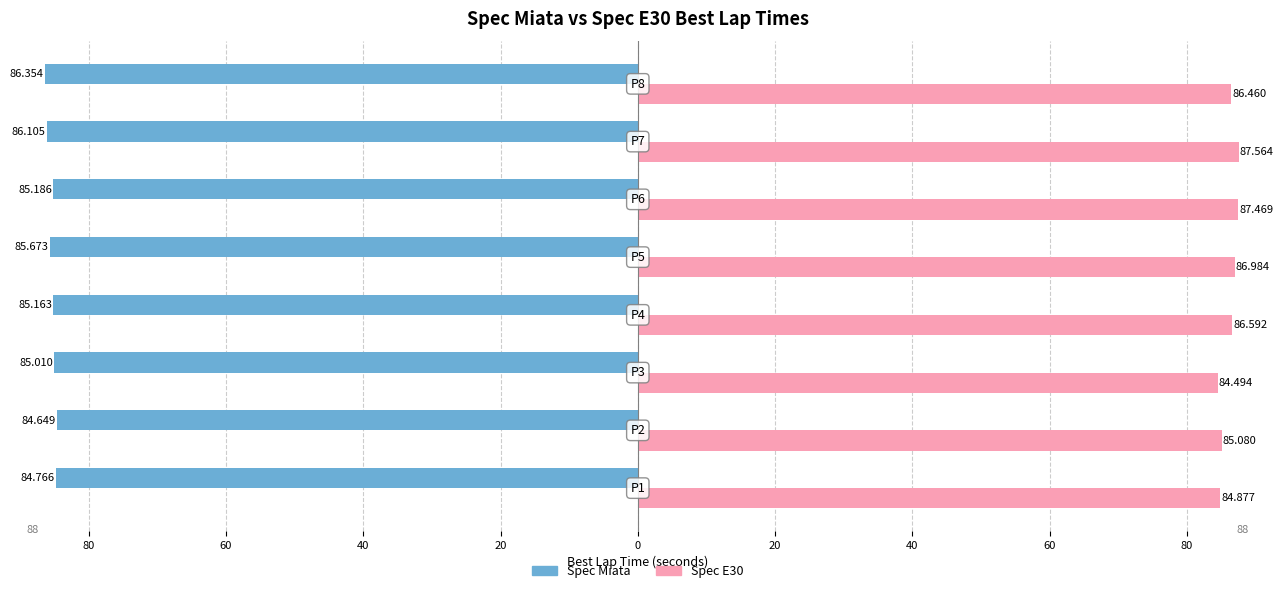

What are all the series names shown in the legend?

Spec Miata, Spec E30